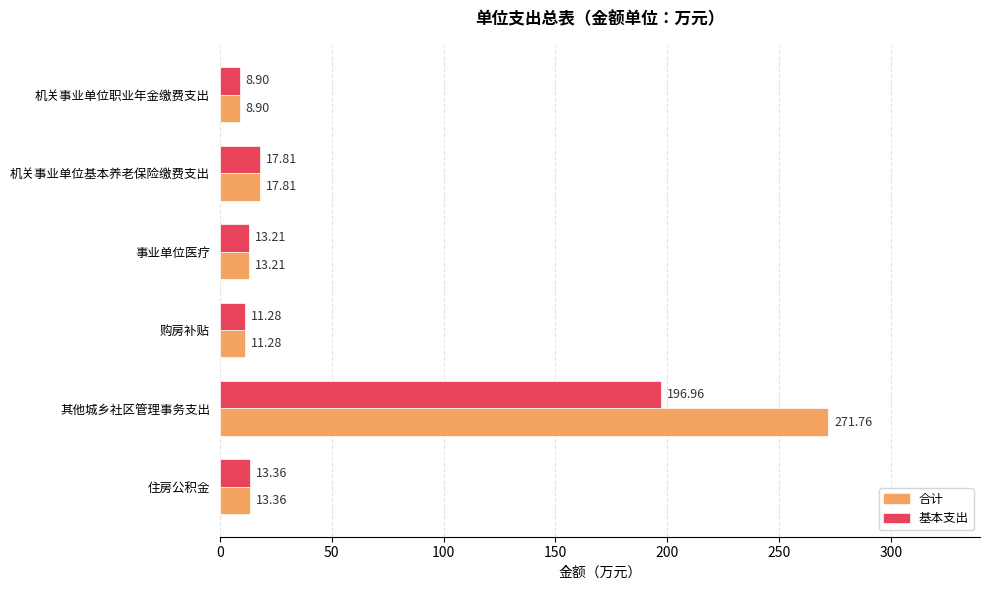

What is the difference between the maximum and minimum values in the 合计 series?

262.9